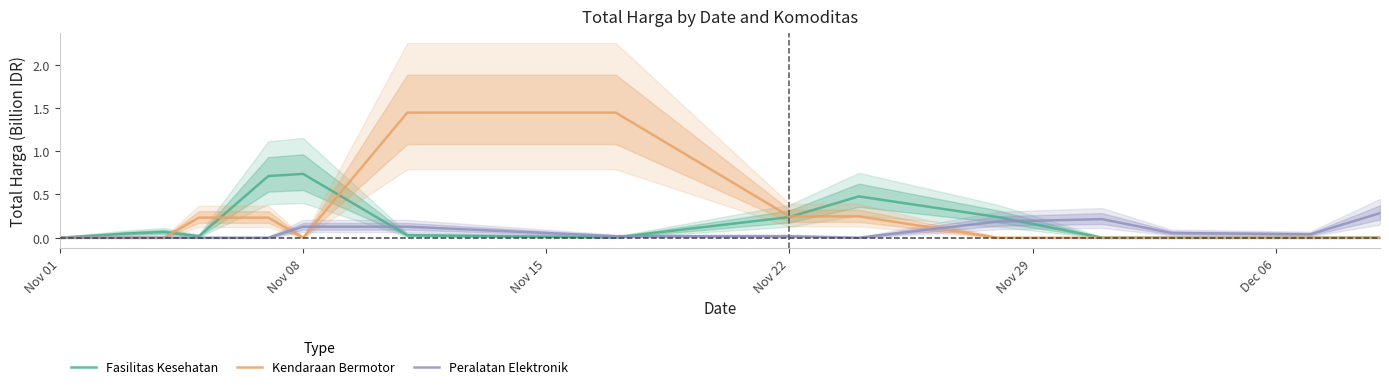

How many data points in Peralatan Elektronik are above 0?

9